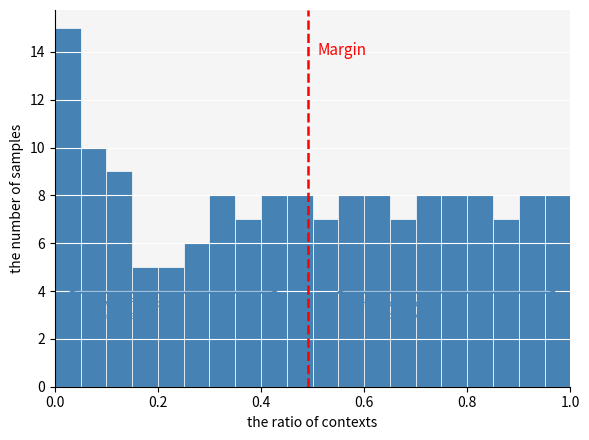

Around what value on the x-axis is the tallest bar? Give the approximate position of its centre, as read against the axis.

0.02